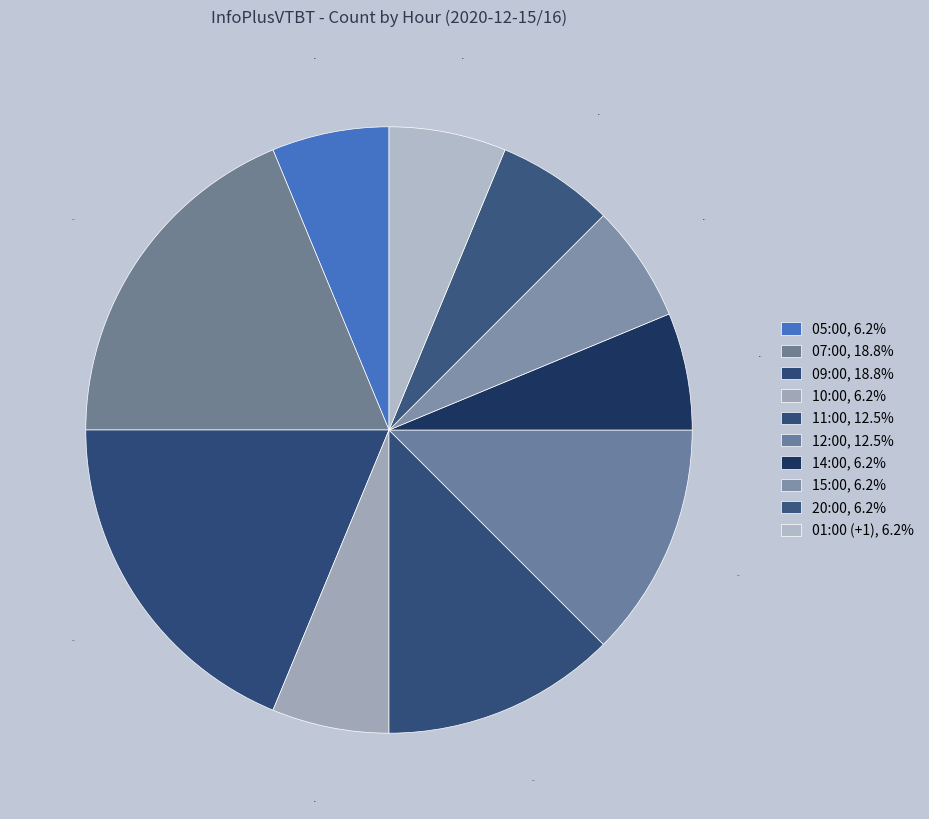

Does 07:00 represent more than half of the total?

No